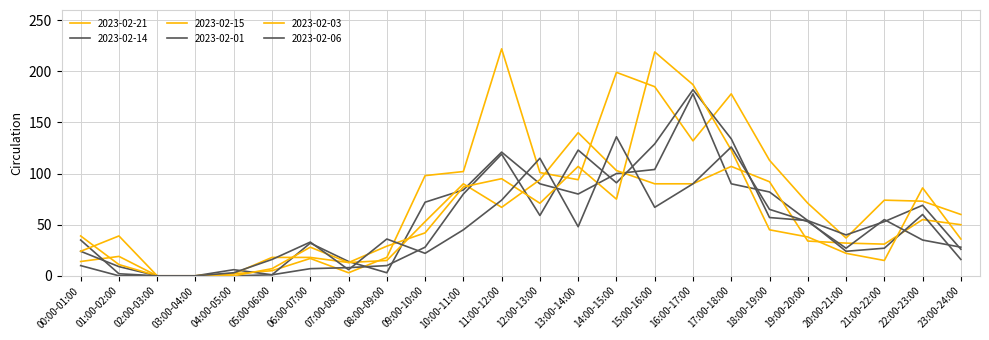

Where is 2023-02-06 nearest to the value 68?

15:00-16:00